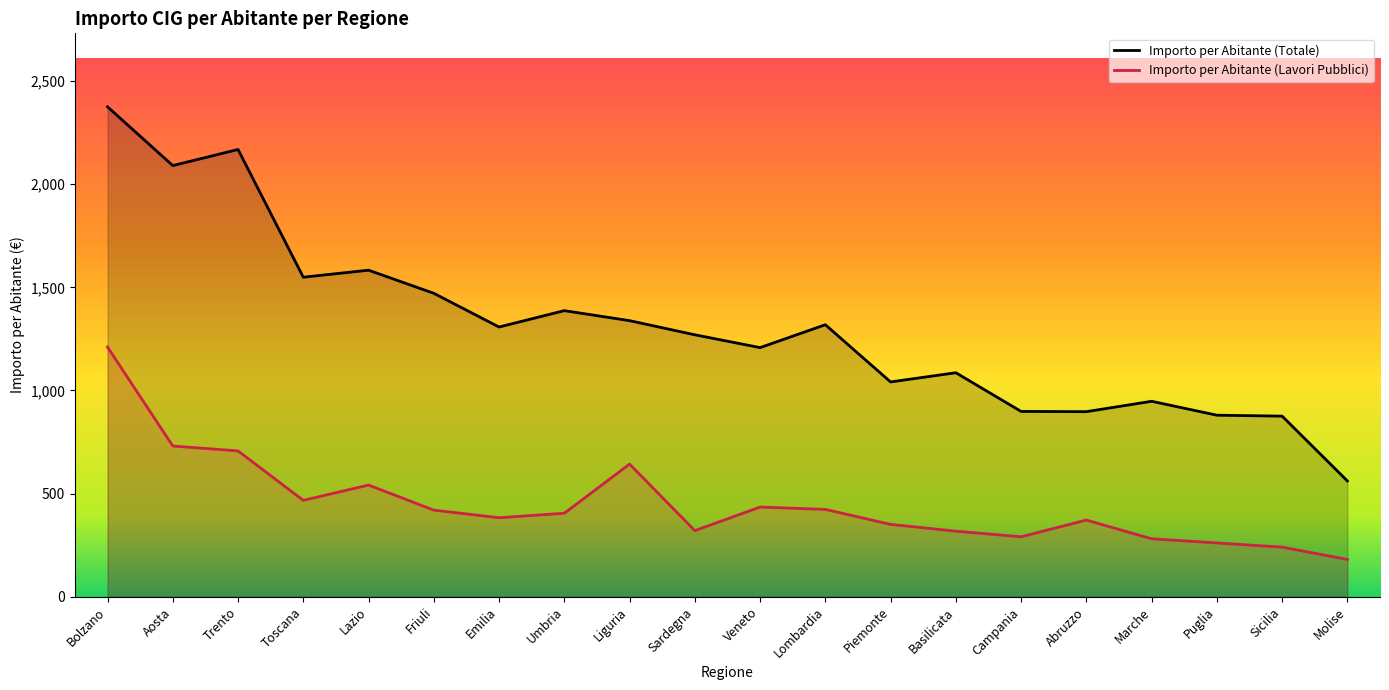

True or false: Importo per Abitante (Totale) and Importo per Abitante (Lavori Pubblici) cross at least once.

False